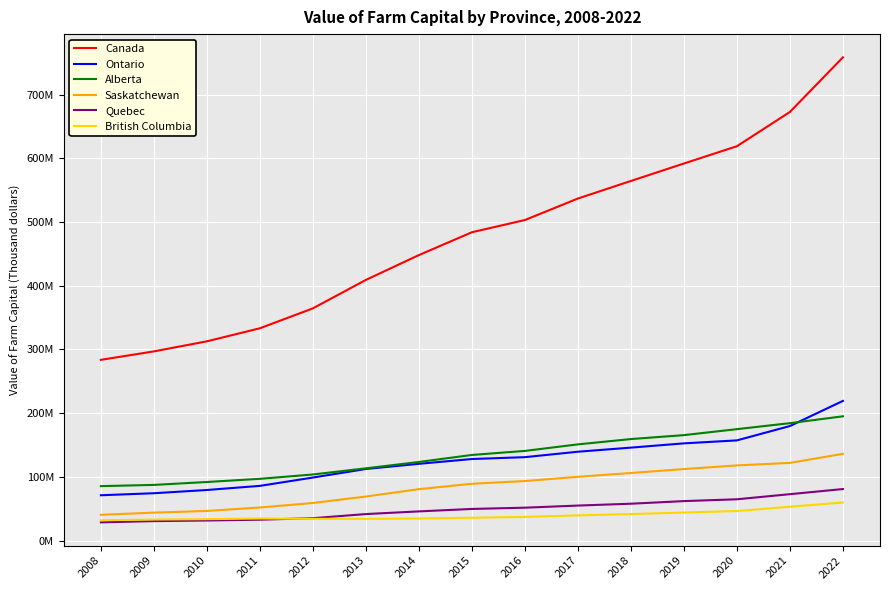

Rank the categories by British Columbia value from highest to lowest.

2022, 2021, 2020, 2019, 2018, 2017, 2016, 2015, 2014, 2011, 2012, 2013, 2010, 2009, 2008